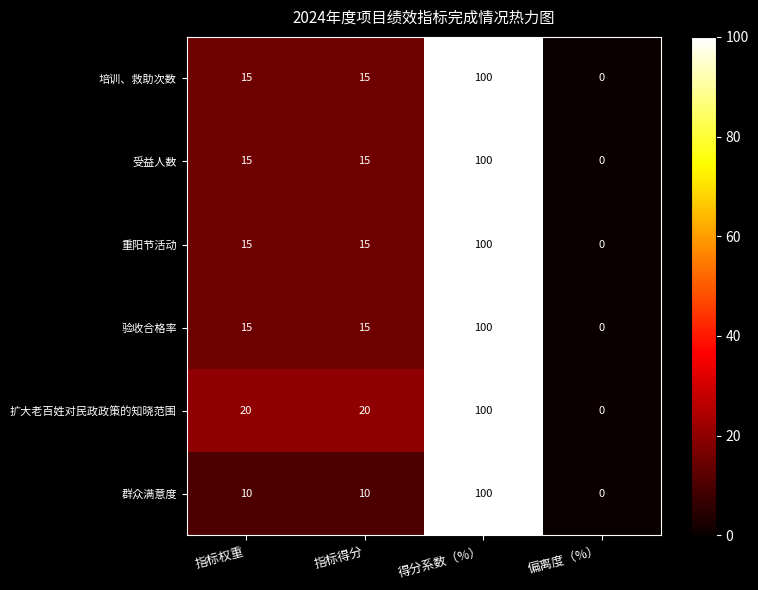

At which category is the sum across all series the highest?

得分系数（%）